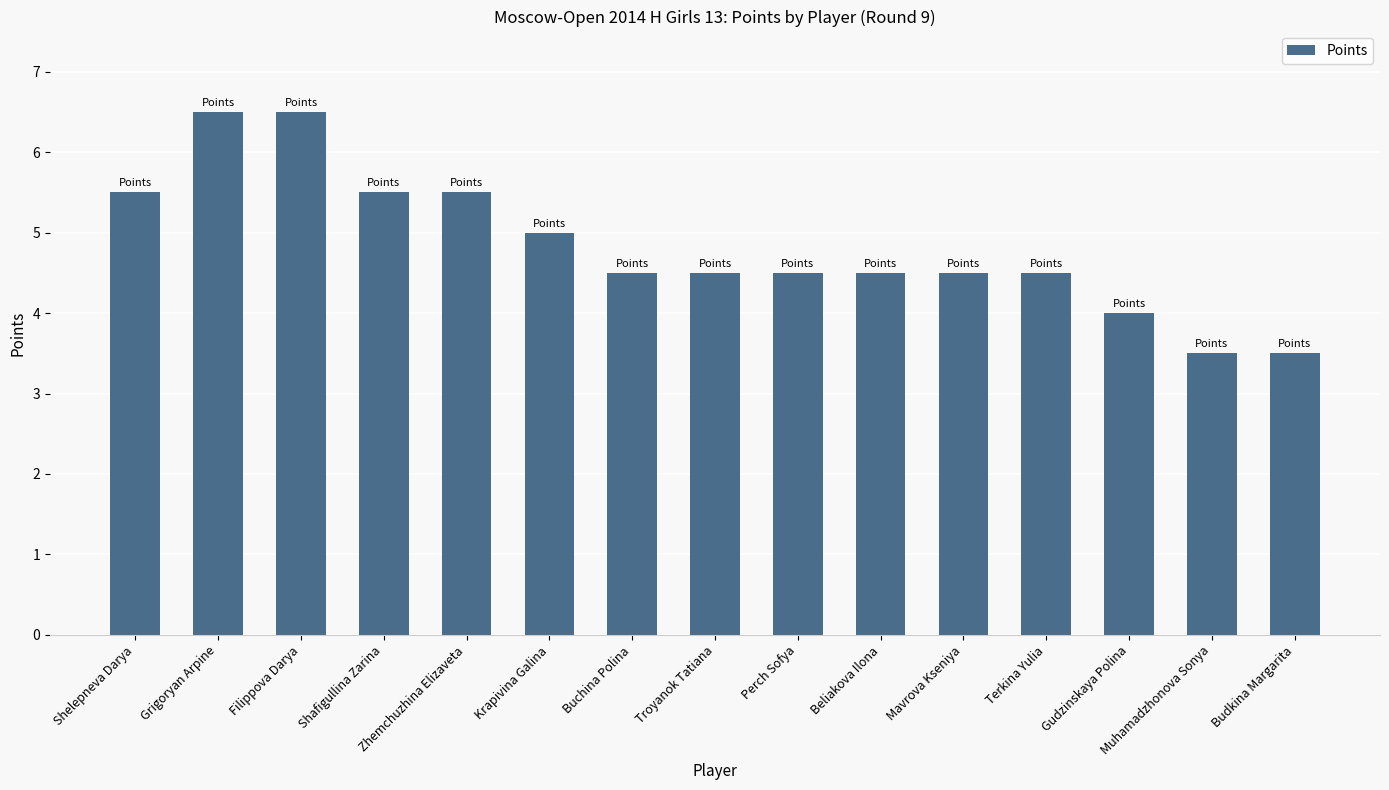

Reading left to right, extract all data points from this chart.

5.5	6.5	6.5	5.5	5.5	5.0	4.5	4.5	4.5	4.5	4.5	4.5	4.0	3.5	3.5